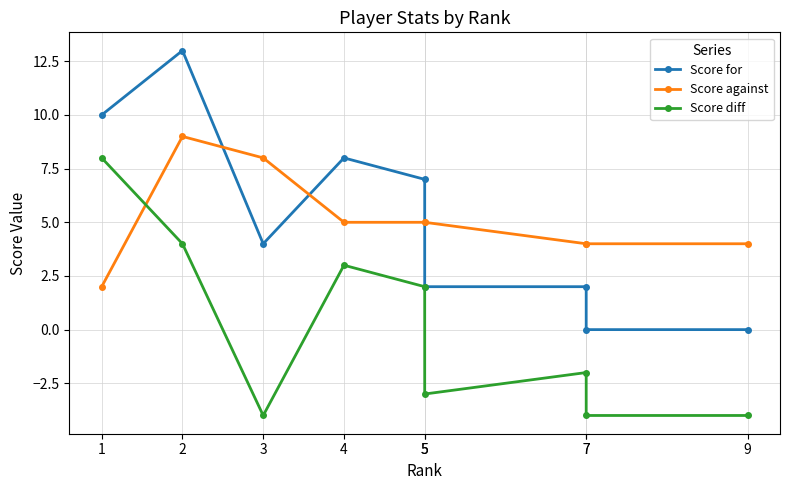

The Score for series shows 10 at 1. True or false?

True